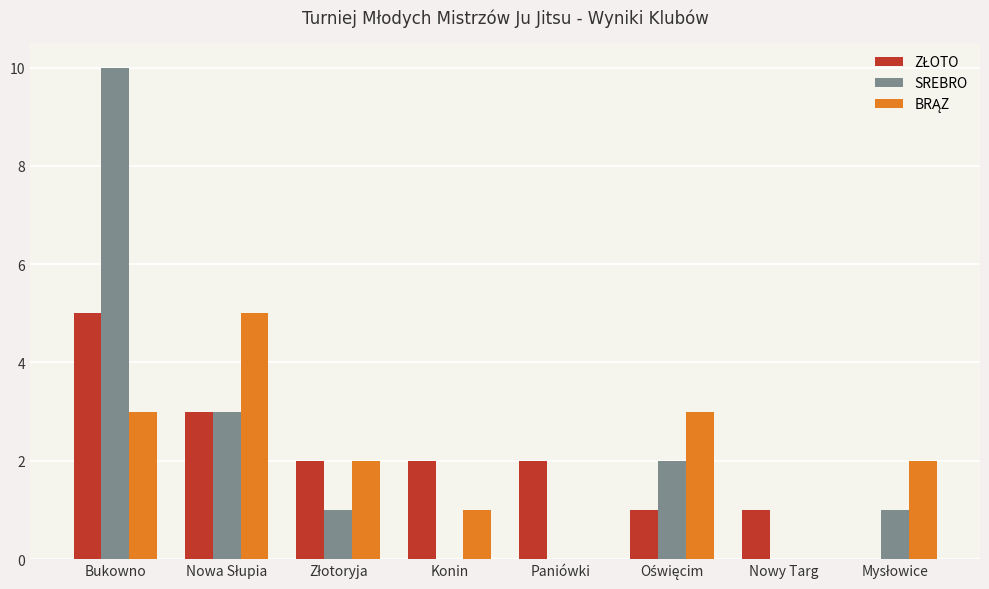

True or false: SREBRO has a value of 0 at Paniówki.

True